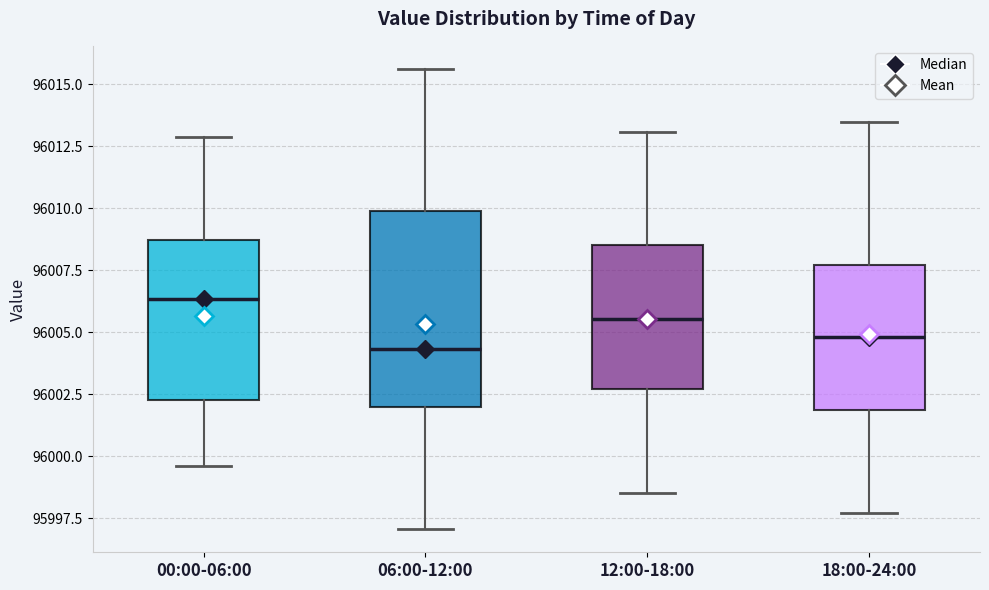

Comparing the boxes themselves (not the whiskers), which one is the tallest?

06:00-12:00